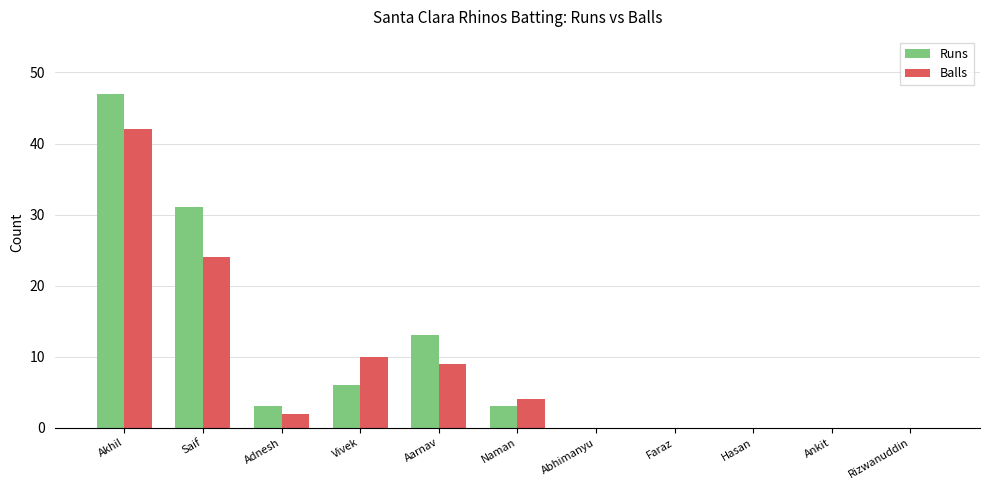

What are all the series names shown in the legend?

Runs, Balls